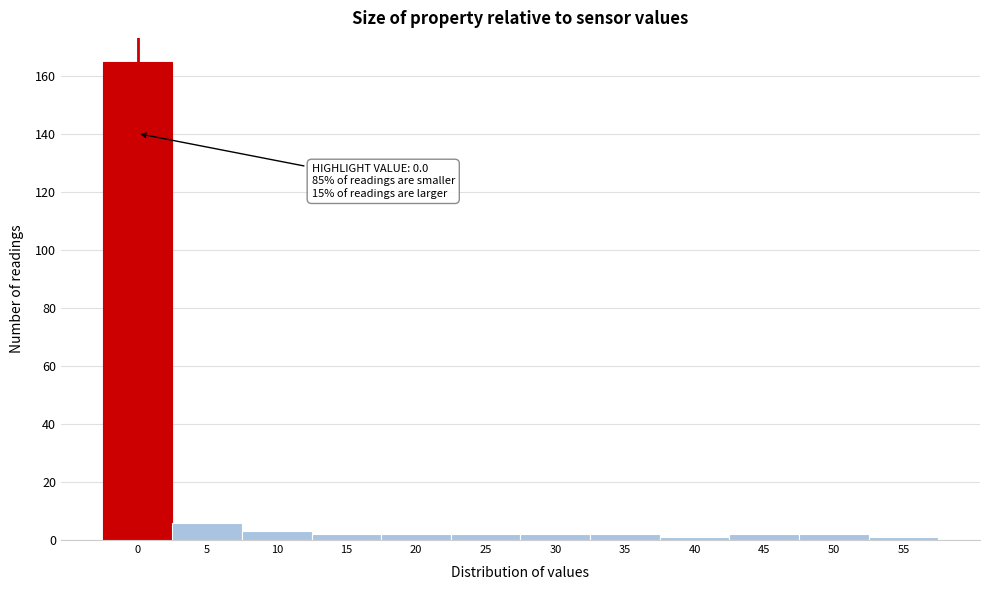

Reading right to left, what are all the values shown in this chart?

1	2	2	1	2	2	2	2	2	3	6	165